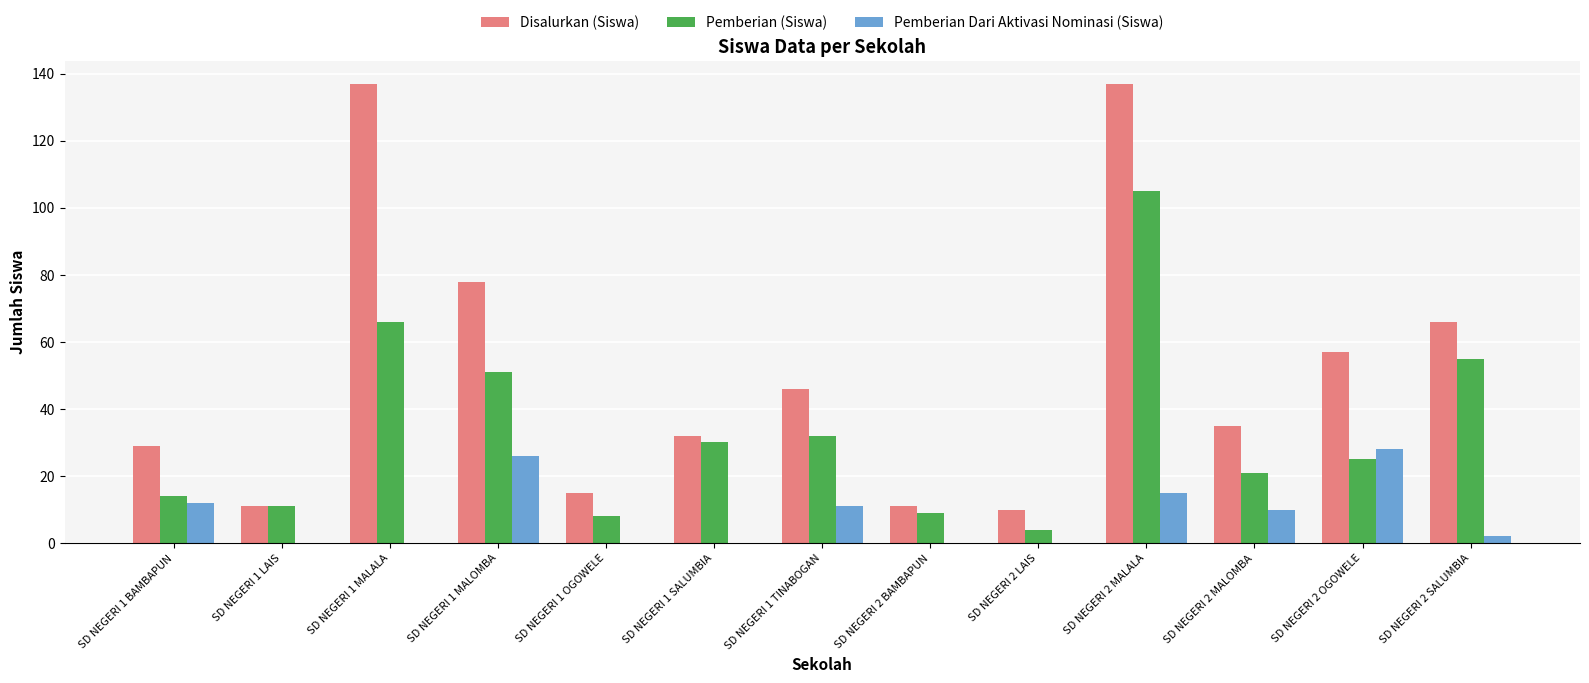

What is the sum of all Pemberian (Siswa) values?

431